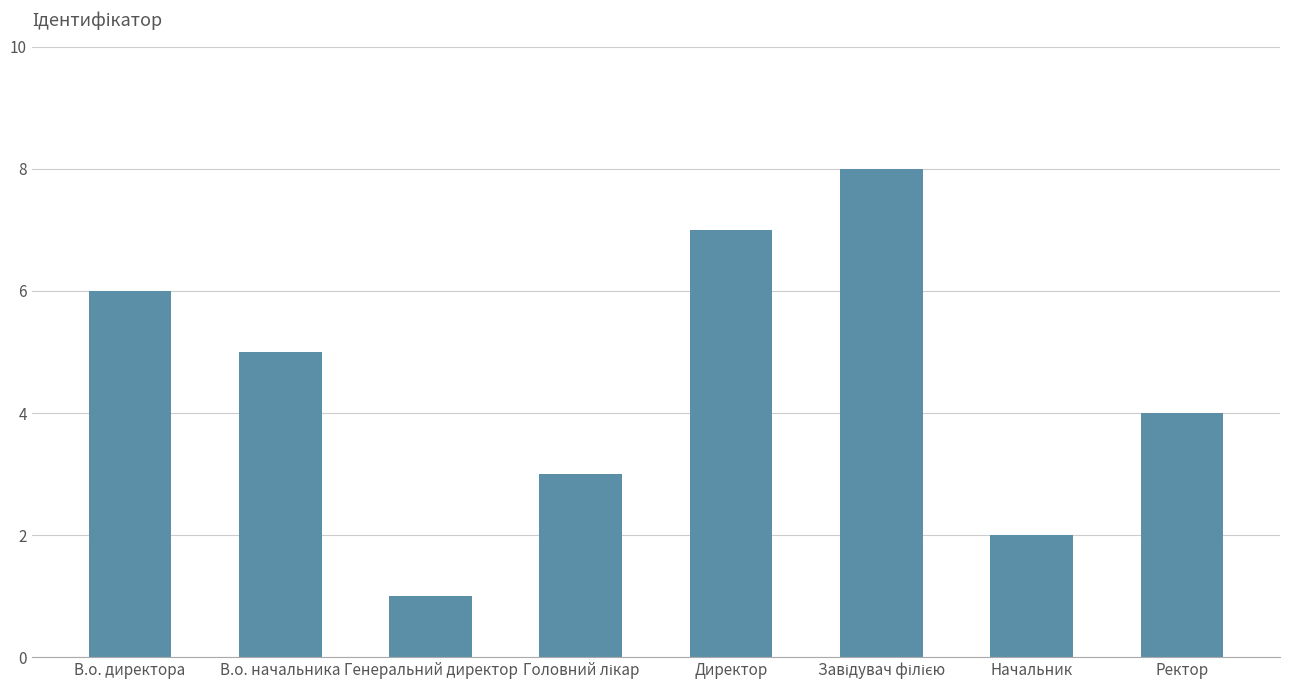

Reading left to right, what are all the values shown in this chart?

6	5	1	3	7	8	2	4